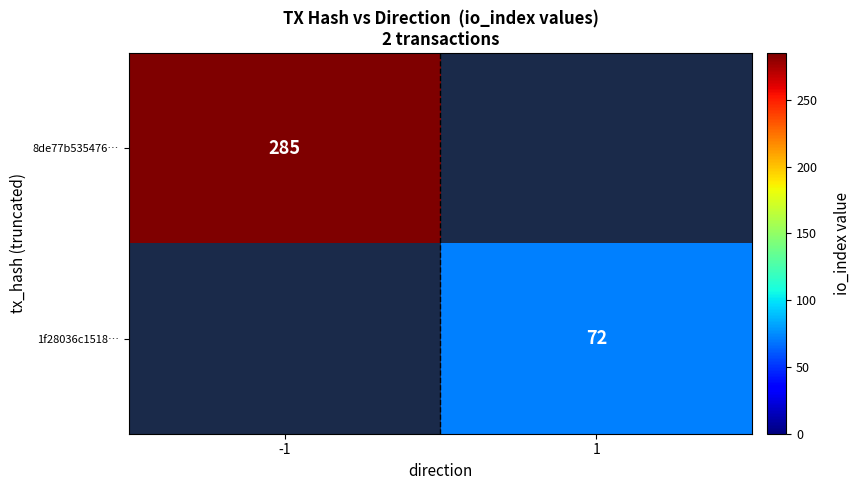

Is it true that 8de77b535476… equals 69 at -1?

False